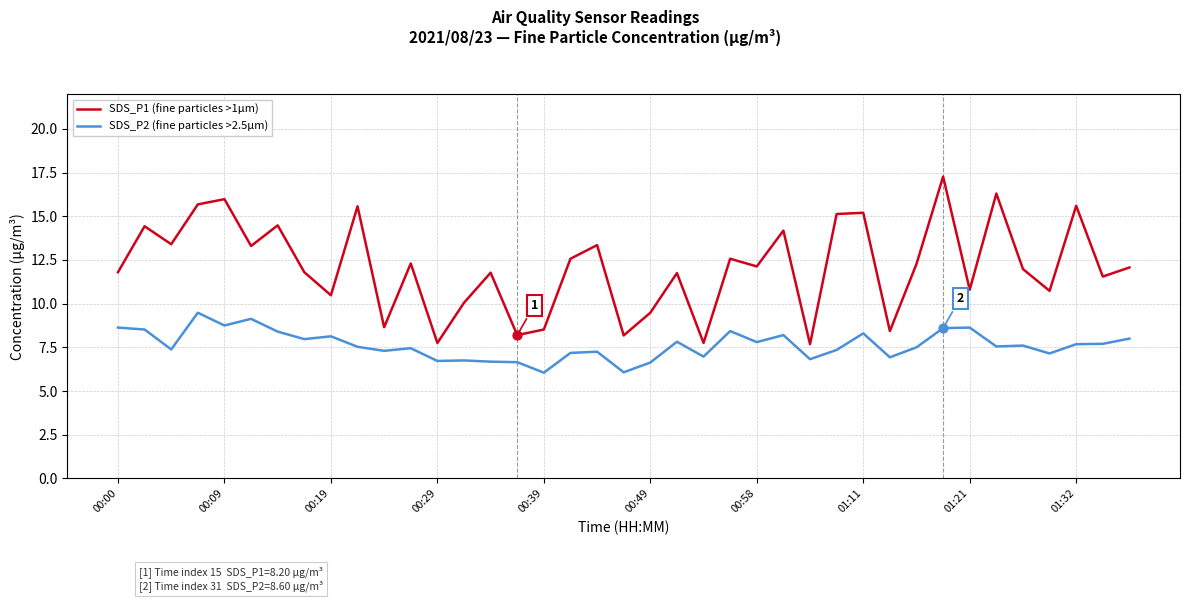

Which series has the largest total across all categories?

SDS_P1 (fine particles >1µm)